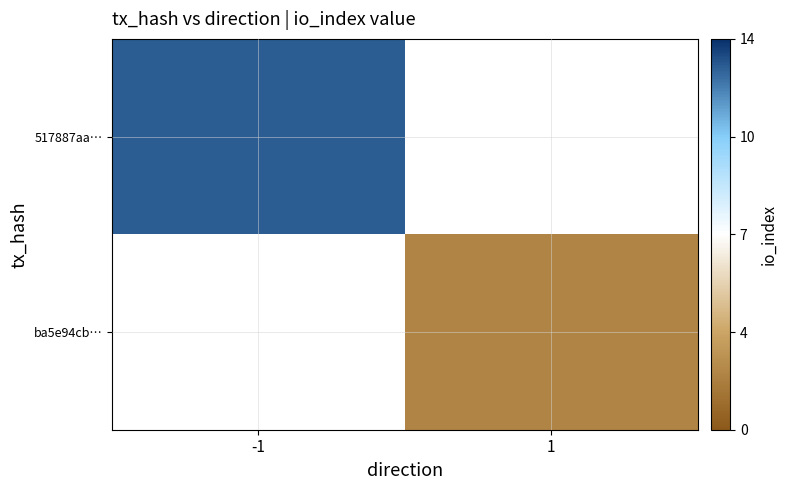

What value does the 517887aa… series have at -1?

13.0